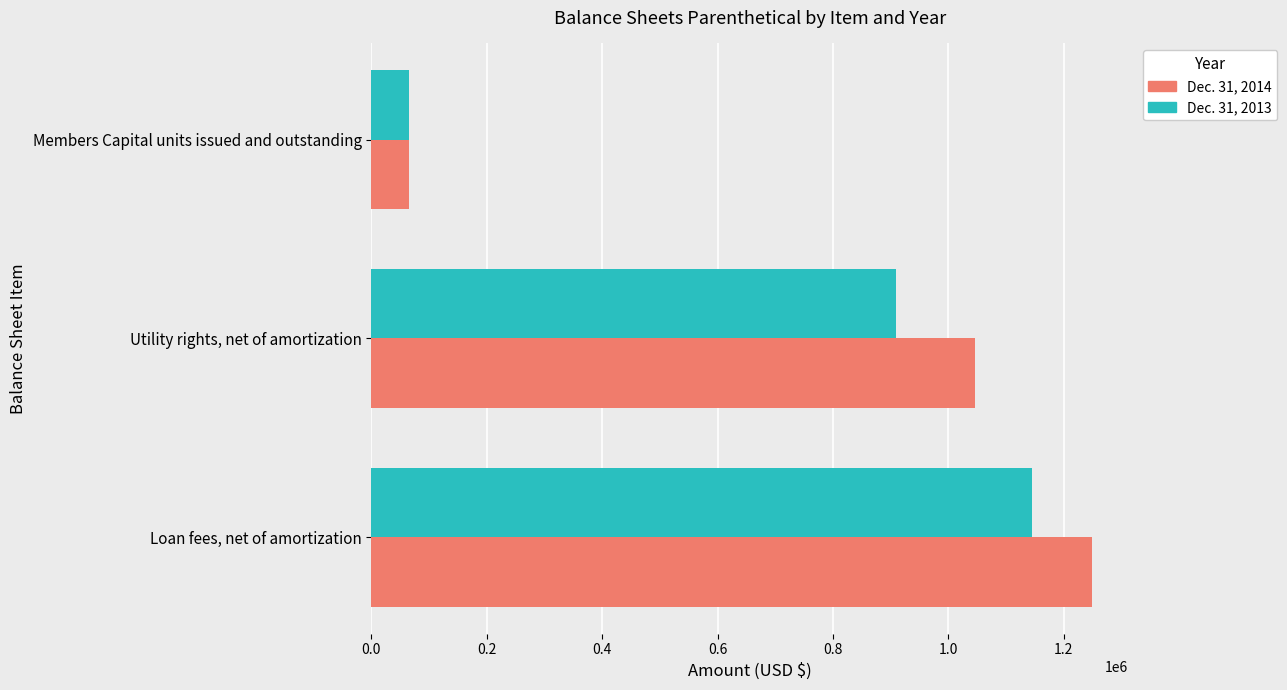

Rank the series by their maximum value, from lowest to highest.

Dec. 31, 2013, Dec. 31, 2014